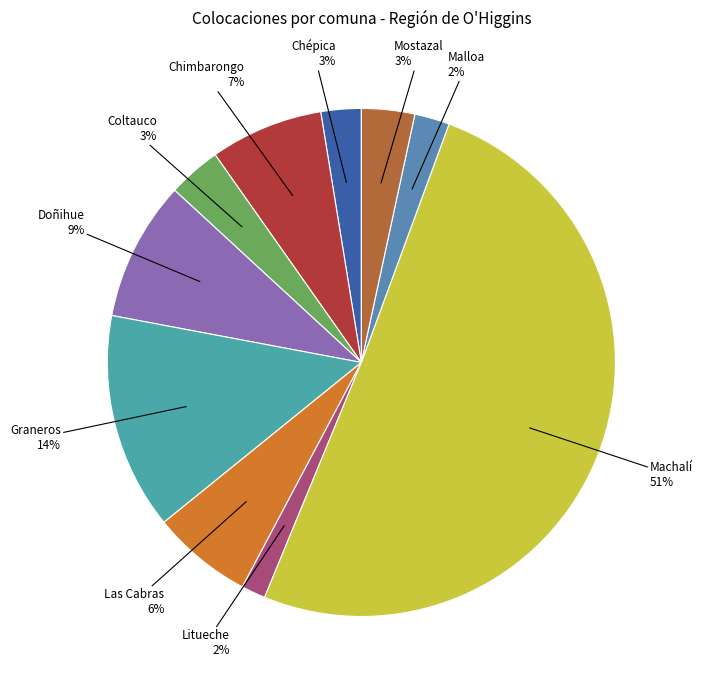

What is the majority slice?

Machalí